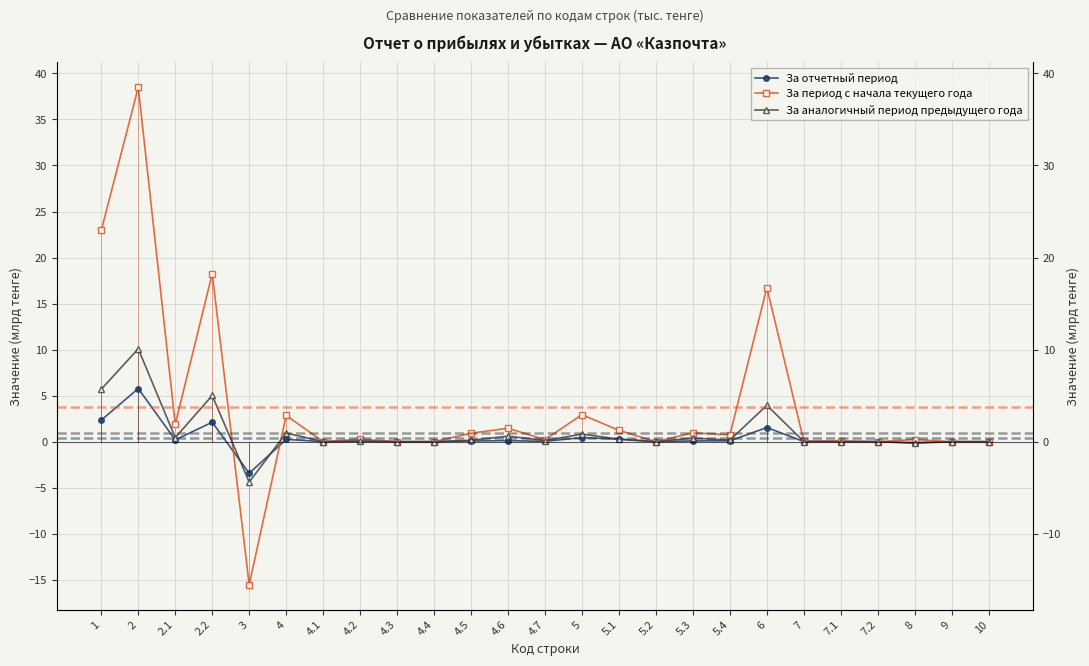

Which category has the highest value in the За отчетный период series?

2